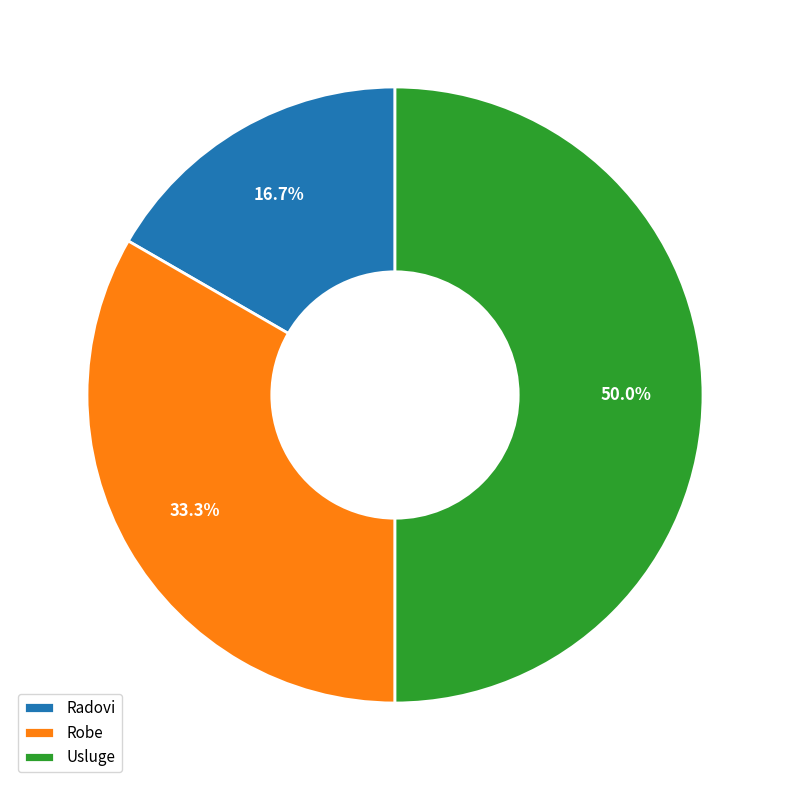

Between Radovi and Robe, which is larger?

Robe